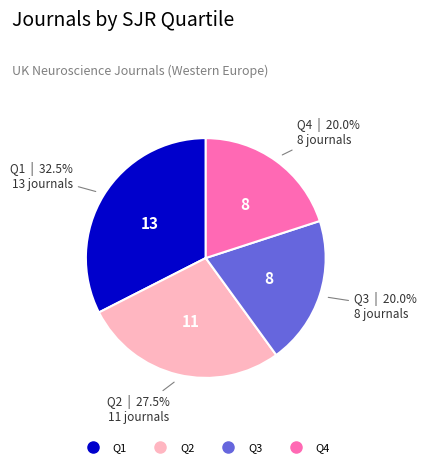

What percentage do Q4 and Q2 together represent?

47.5%